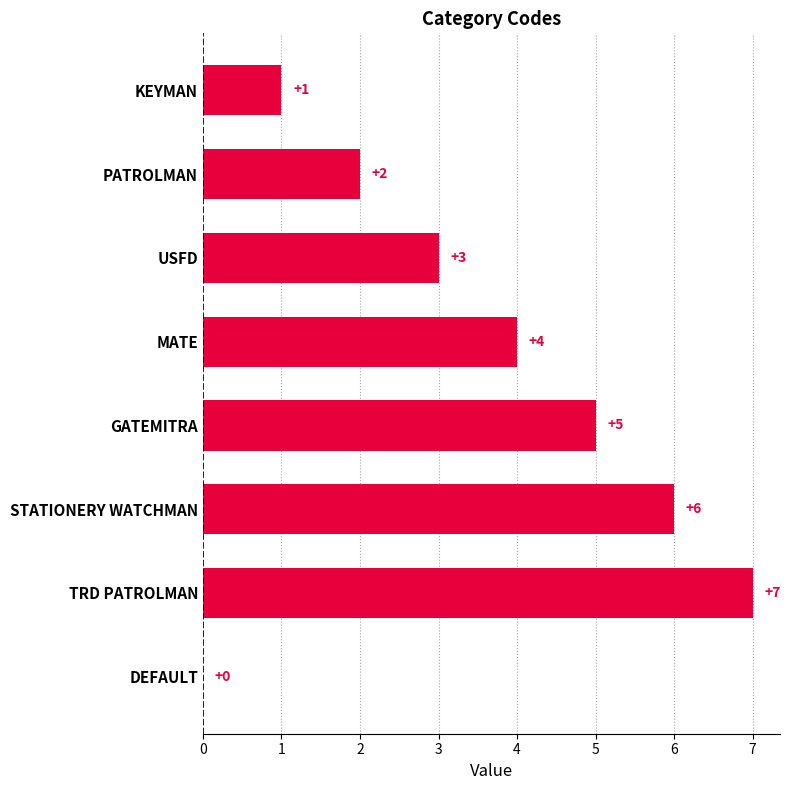

True or false: the data shows 7 at TRD PATROLMAN.

True